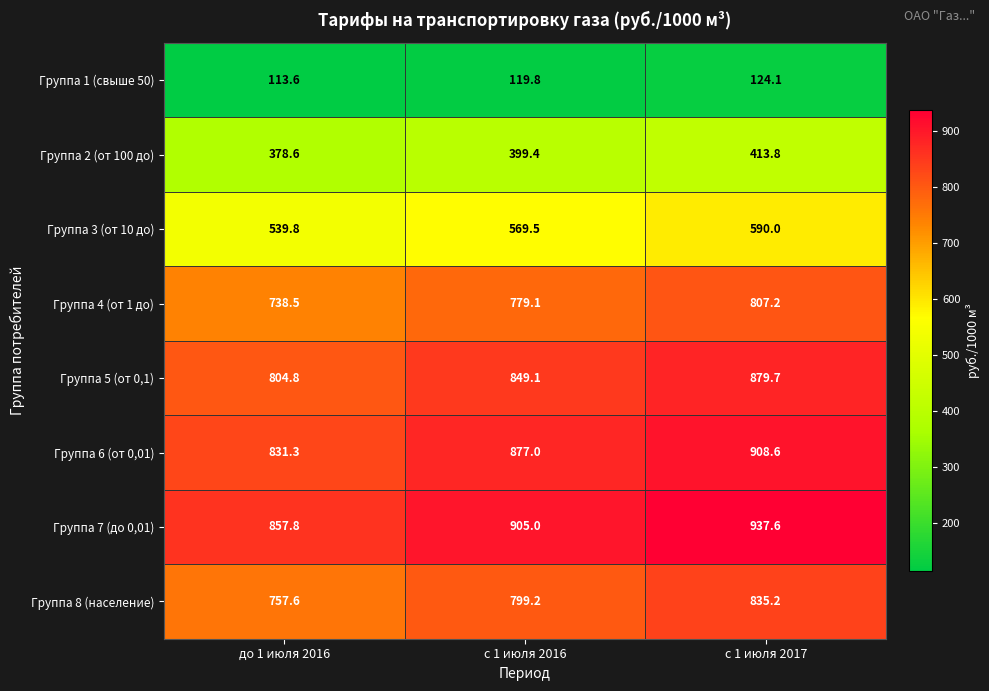

At how many categories does at least one series exceed 546?

3